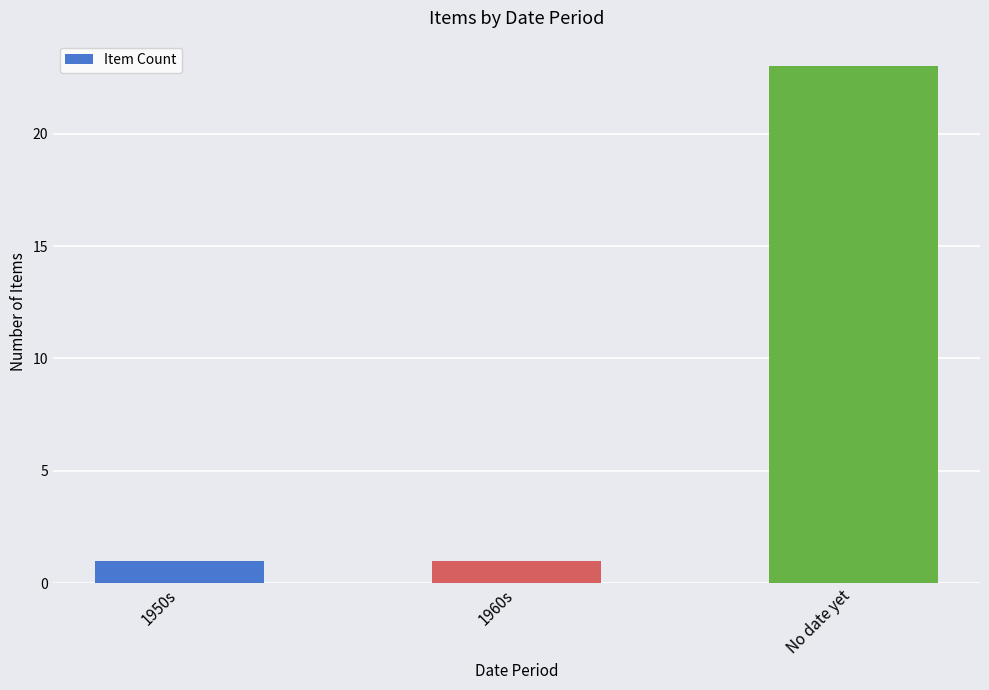

What is the label of the 1st bar from the right?

No date yet